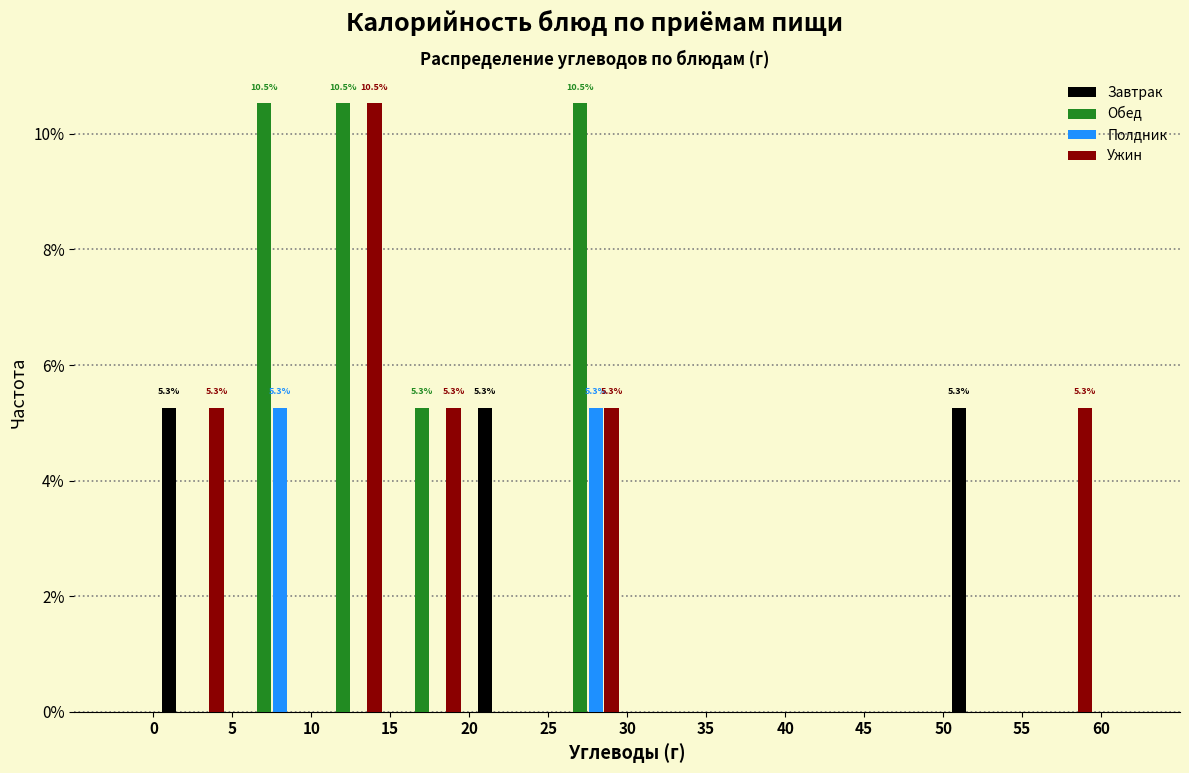

In the Ужин series, which range on the x-axis has the tallest bar?

10 to 15